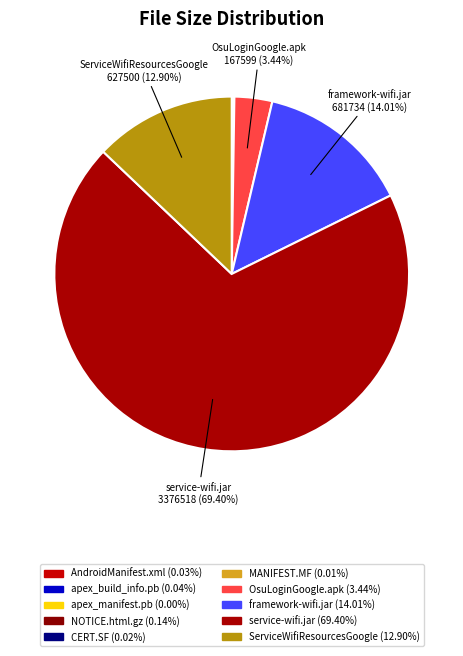

Does service-wifi.jar represent more than half of the total?

Yes